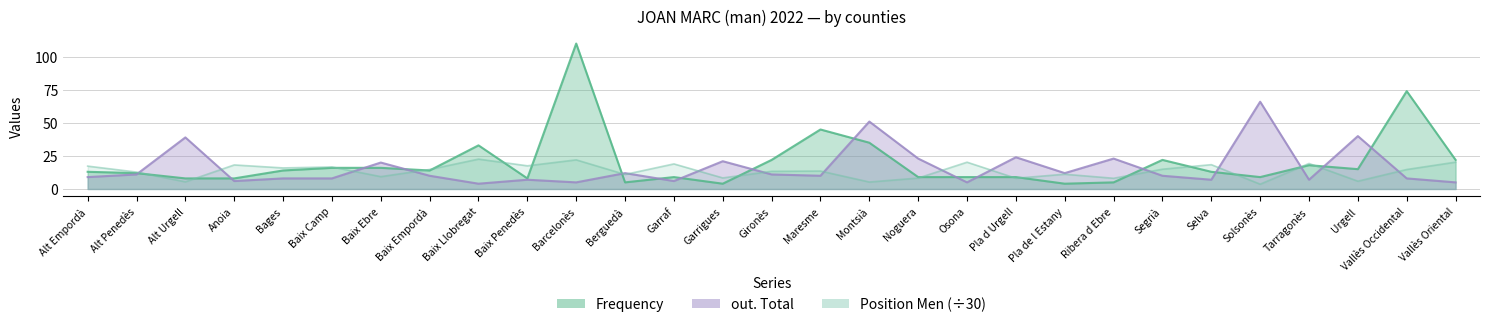

Rank the categories by Position Total value from highest to lowest.

Baix Llobregat, Barcelonès, Vallès Oriental, Osona, Tarragonès, Garraf, Selva, Anoia, Baix Penedès, Alt Empordà, Baix Camp, Bages, Segrià, Baix Empordà, Vallès Occidental, Maresme, Gironès, Alt Penedès, Pla de l Estany, Berguedà, Baix Ebre, Garrigues, Noguera, Pla d Urgell, Ribera d Ebre, Urgell, Alt Urgell, Montsià, Solsonès